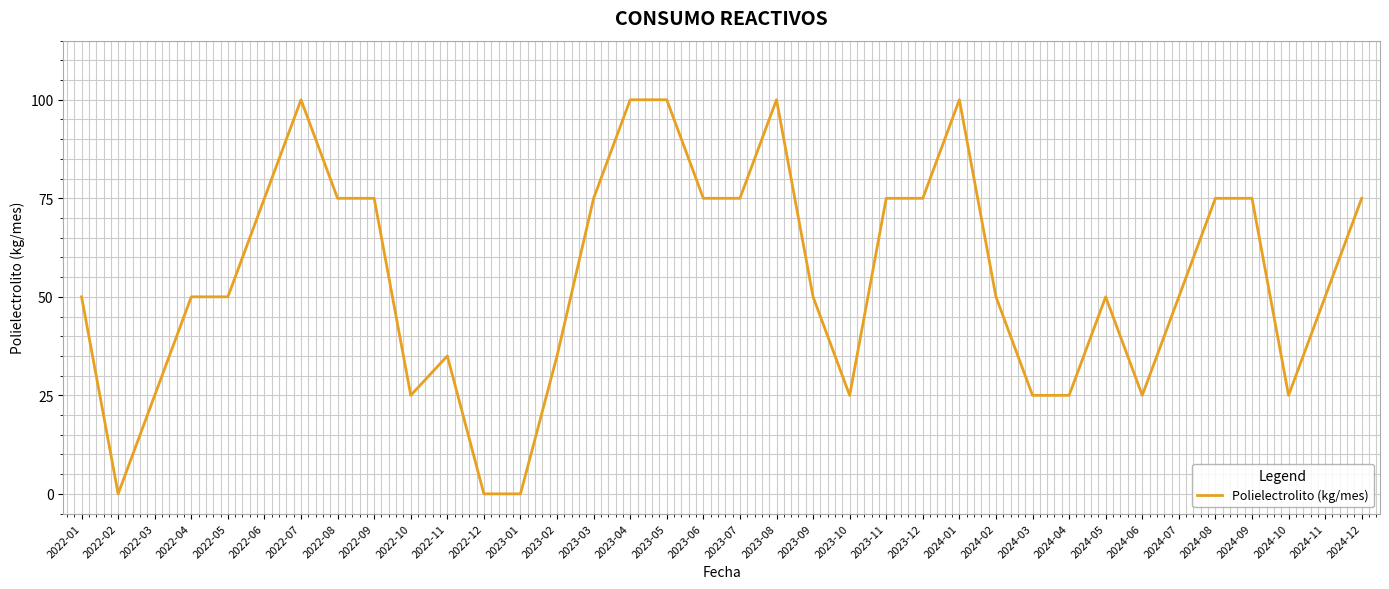

What is the sum of all values?

1970